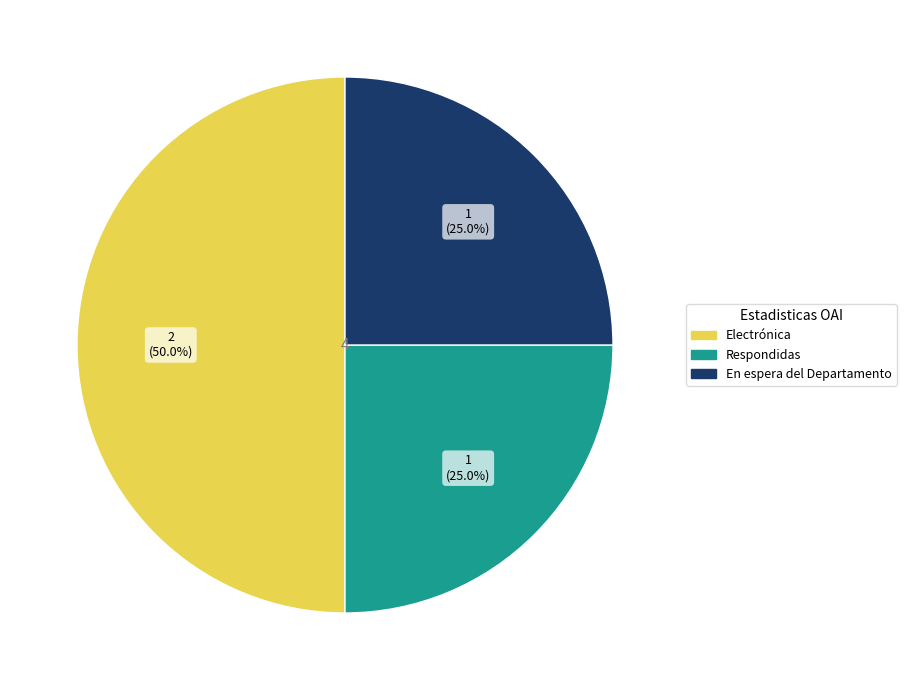

The Respondidas slice represents 25% of the pie. True or false?

True